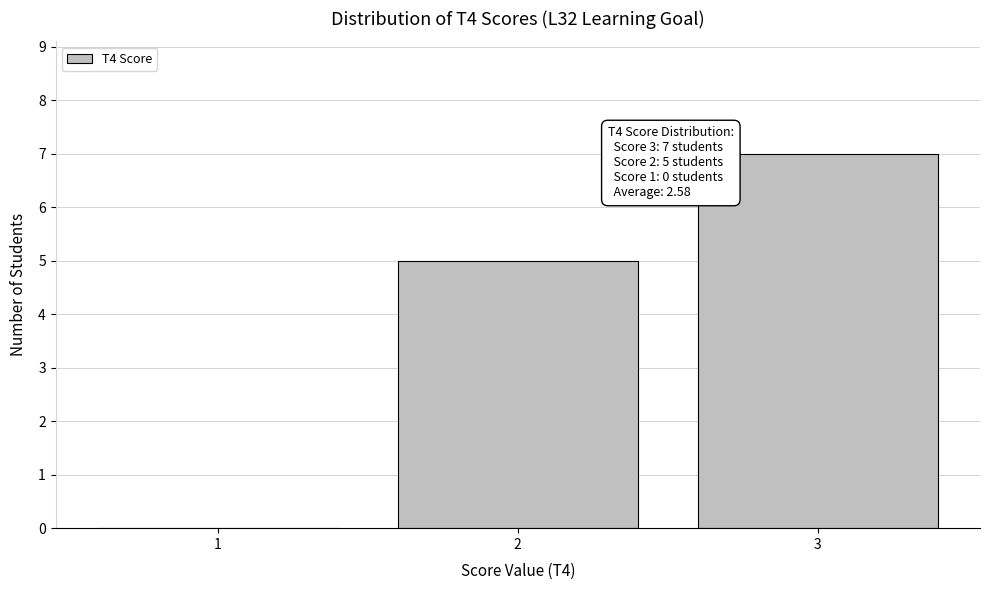

Reading left to right, what are all the values shown in this chart?

1=0	2=5	3=7